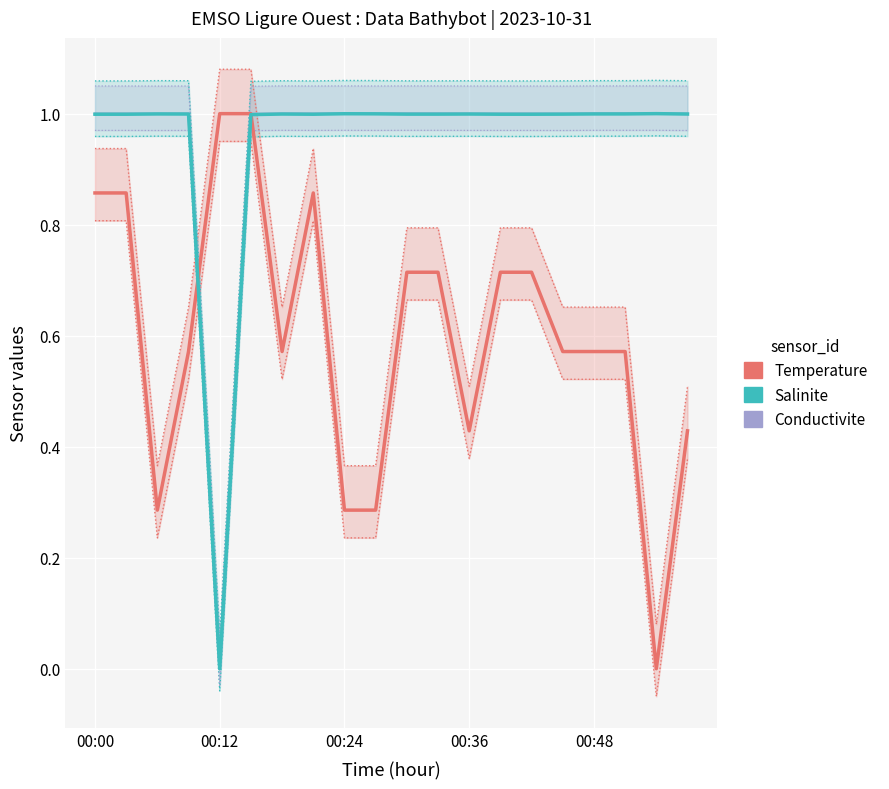

Is this an area chart (filled region under the line)?

No